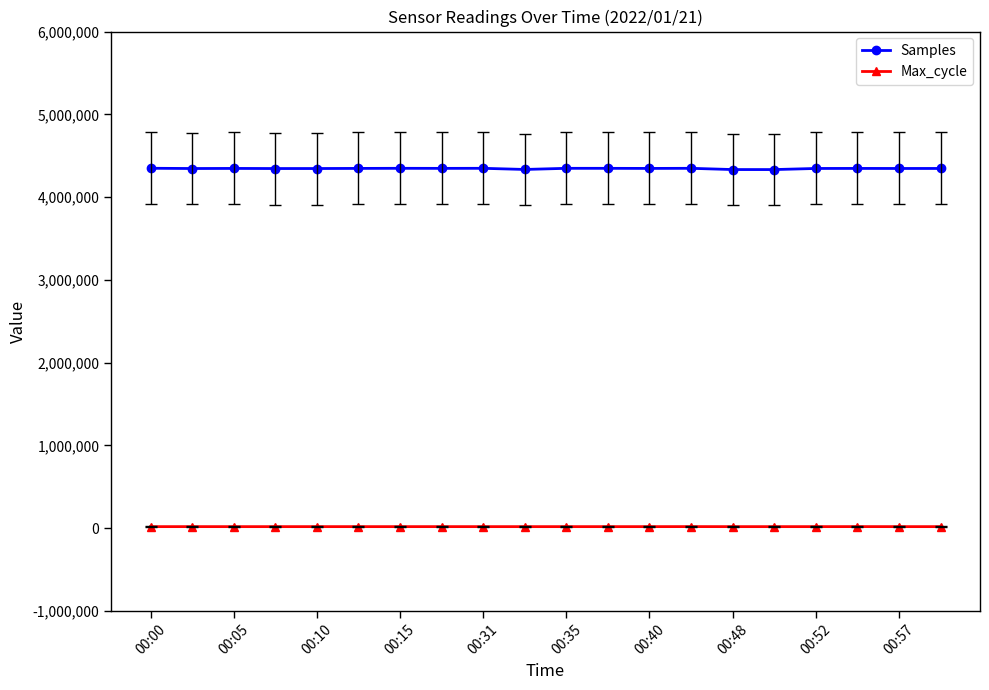

List the series in order of their peak value, lowest first.

Max_cycle, Samples